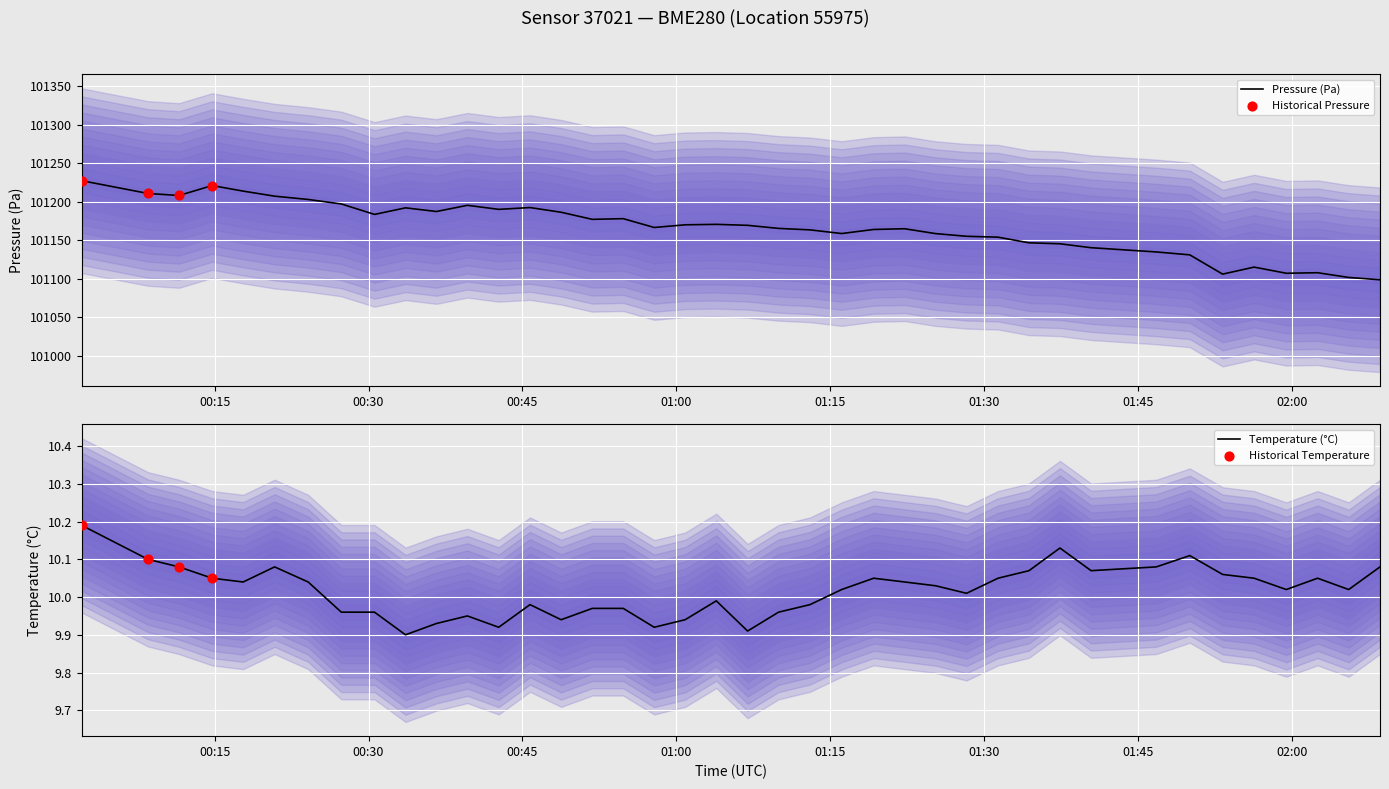

Which series has the largest total across all categories?

pressure